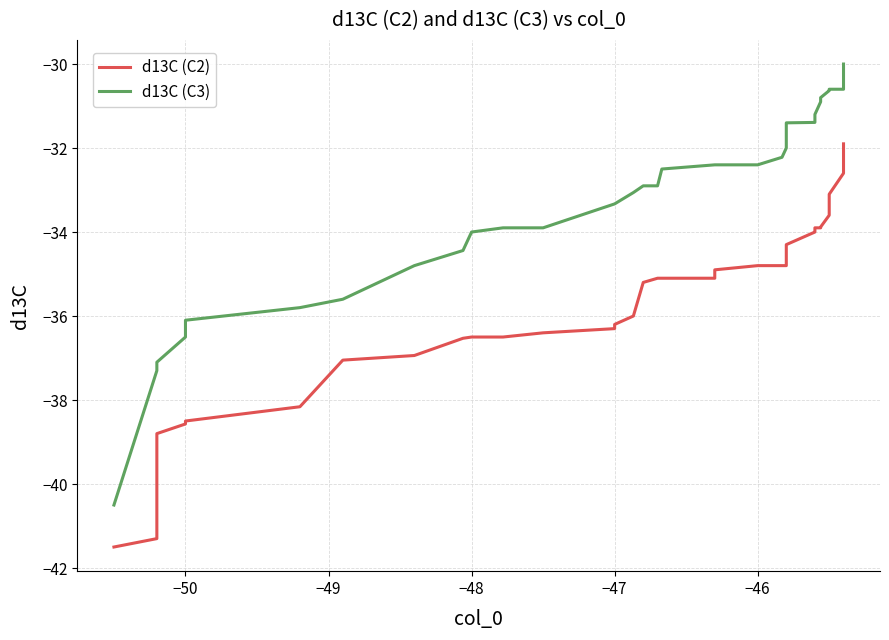

What are all the series names shown in the legend?

d13C (C2), d13C (C3)